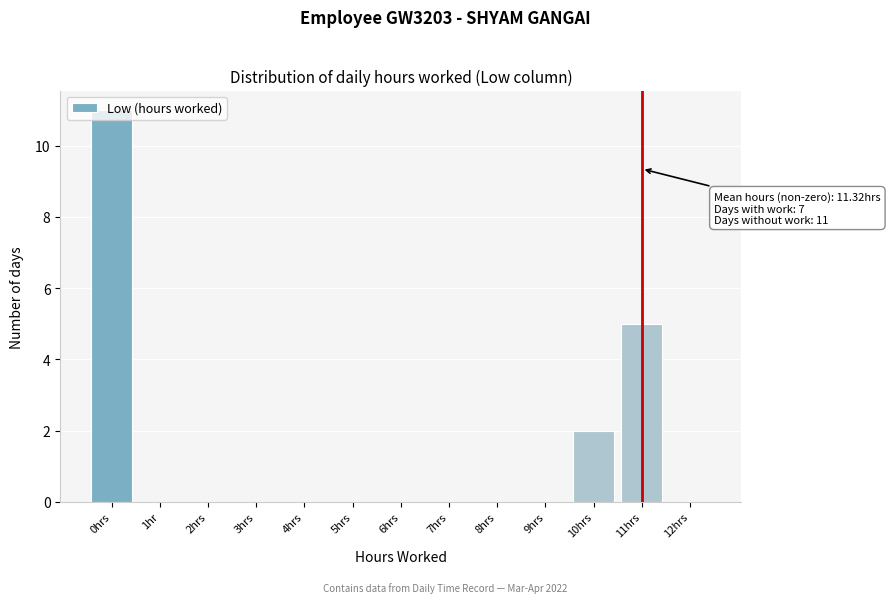

What is the greatest value displayed?

11